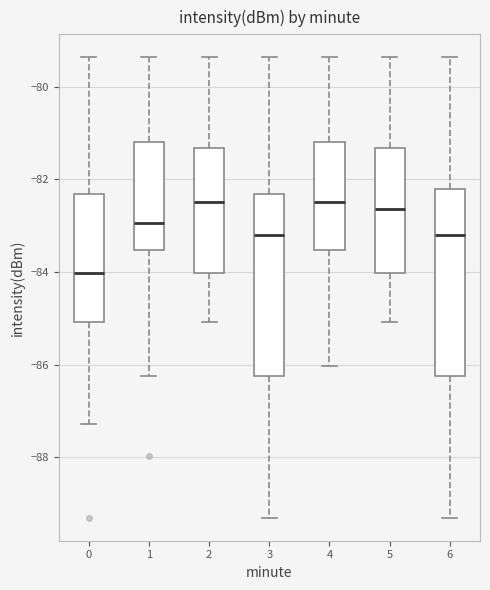

Reading left to right, transcribe this box plot: for each box, give where its median line is, the range the box spans, and where its two whiskers end, as read against the y-axis. The values are not printed on the chart, so give them approximately, as read against the axis.

0: median -84.0, box -85.0 to -82.4, whiskers -87.2 to -79.4
1: median -83.0, box -83.6 to -81.2, whiskers -86.2 to -79.4
2: median -82.4, box -84.0 to -81.4, whiskers -85.0 to -79.4
3: median -83.2, box -86.2 to -82.4, whiskers -89.4 to -79.4
4: median -82.4, box -83.6 to -81.2, whiskers -86.0 to -79.4
5: median -82.6, box -84.0 to -81.4, whiskers -85.0 to -79.4
6: median -83.2, box -86.2 to -82.2, whiskers -89.4 to -79.4